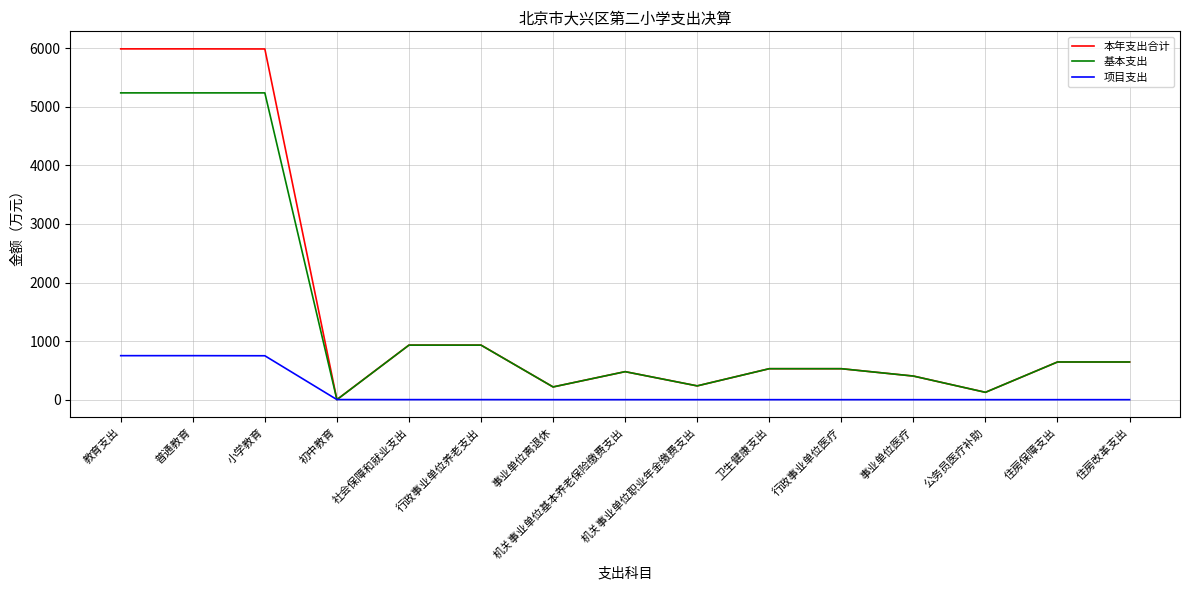

What are all the series names shown in the legend?

本年支出合计, 基本支出, 项目支出